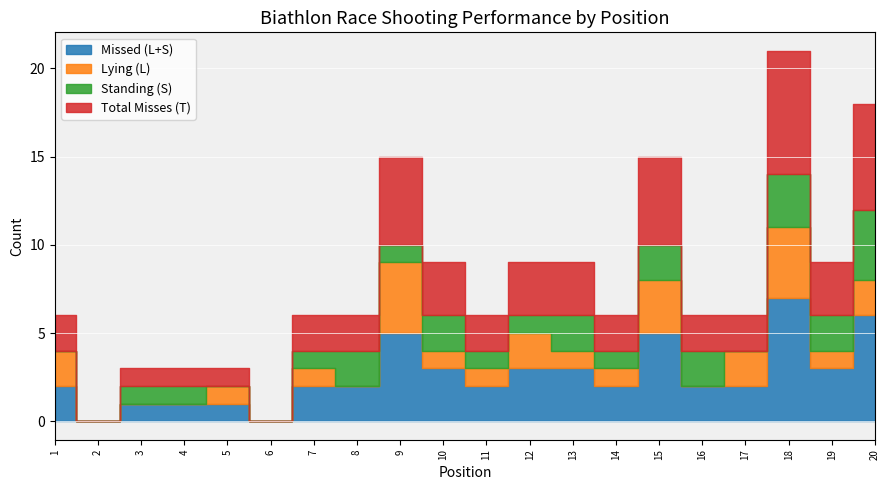

How many lines are shown in the chart?

4